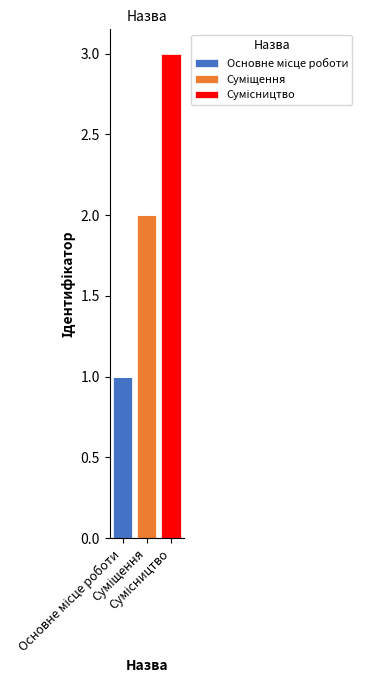

How many series are shown in this chart?

3